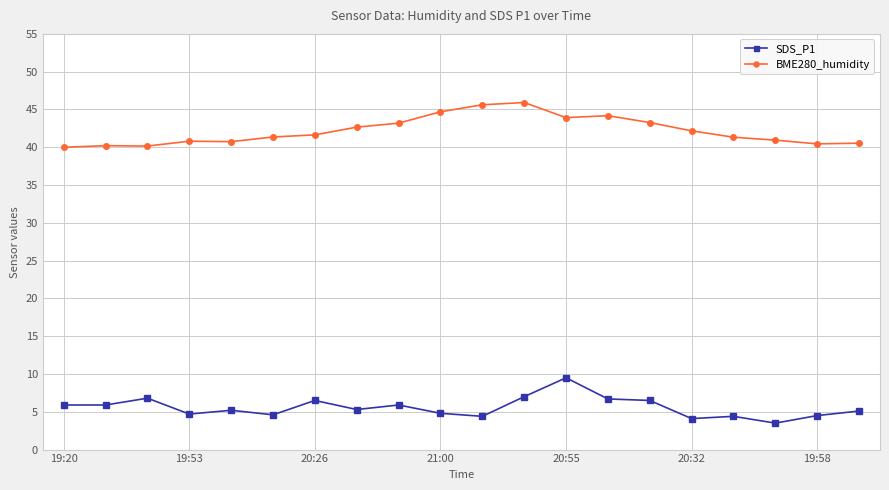

What is the value of the BME280_humidity point at the 14th from the left?

44.2